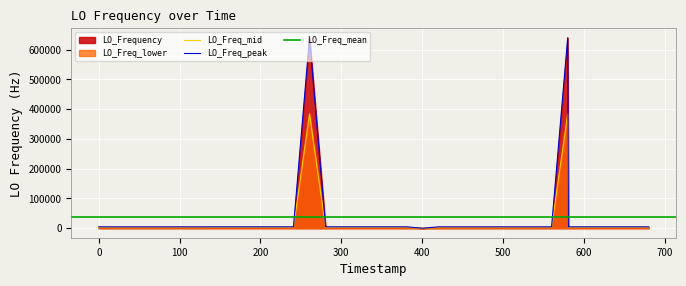

What is the highest value of the LO_Freq_peak series?

640134.3